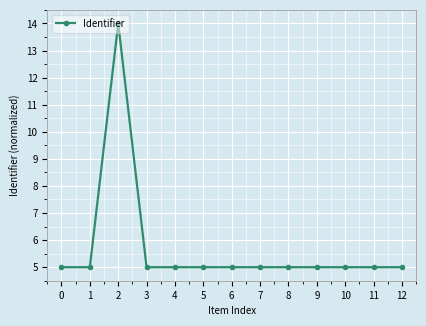

How many categories are shown in the chart?

13